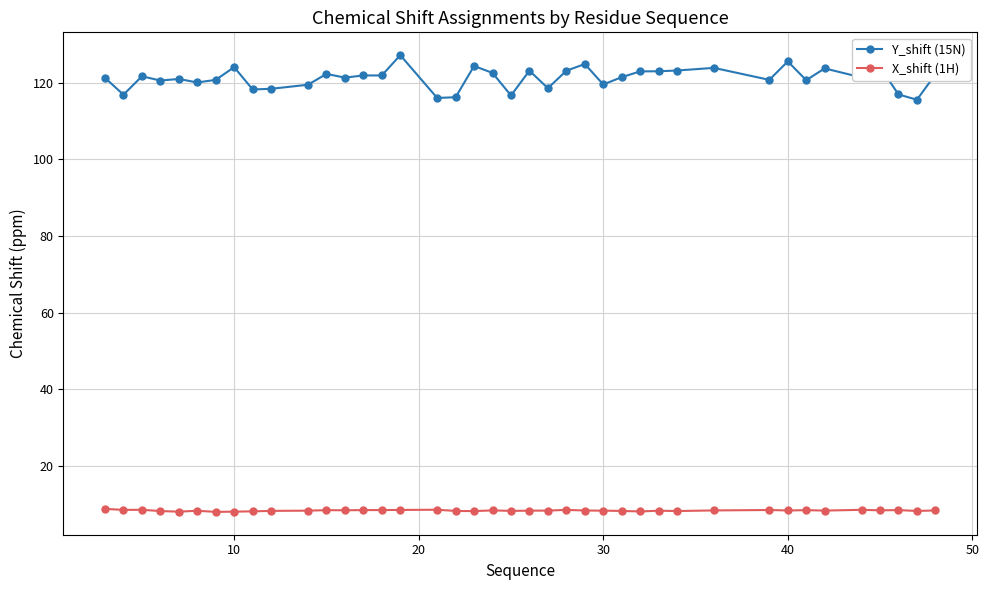

True or false: Y_shift (15N) has more than 2 interior local peaks.

True